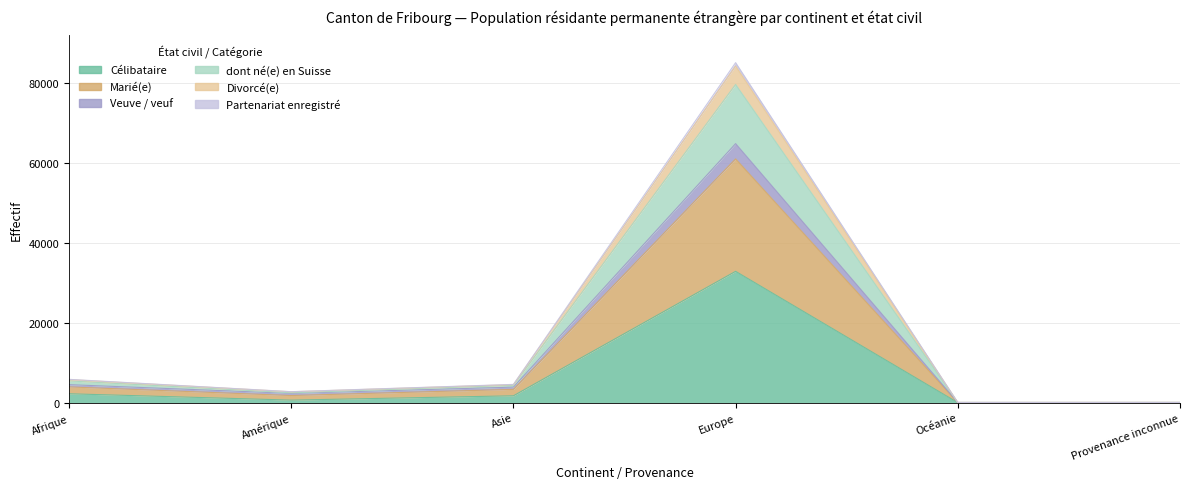

What is the value of the Marié(e) point at the 2nd from the left?

2329